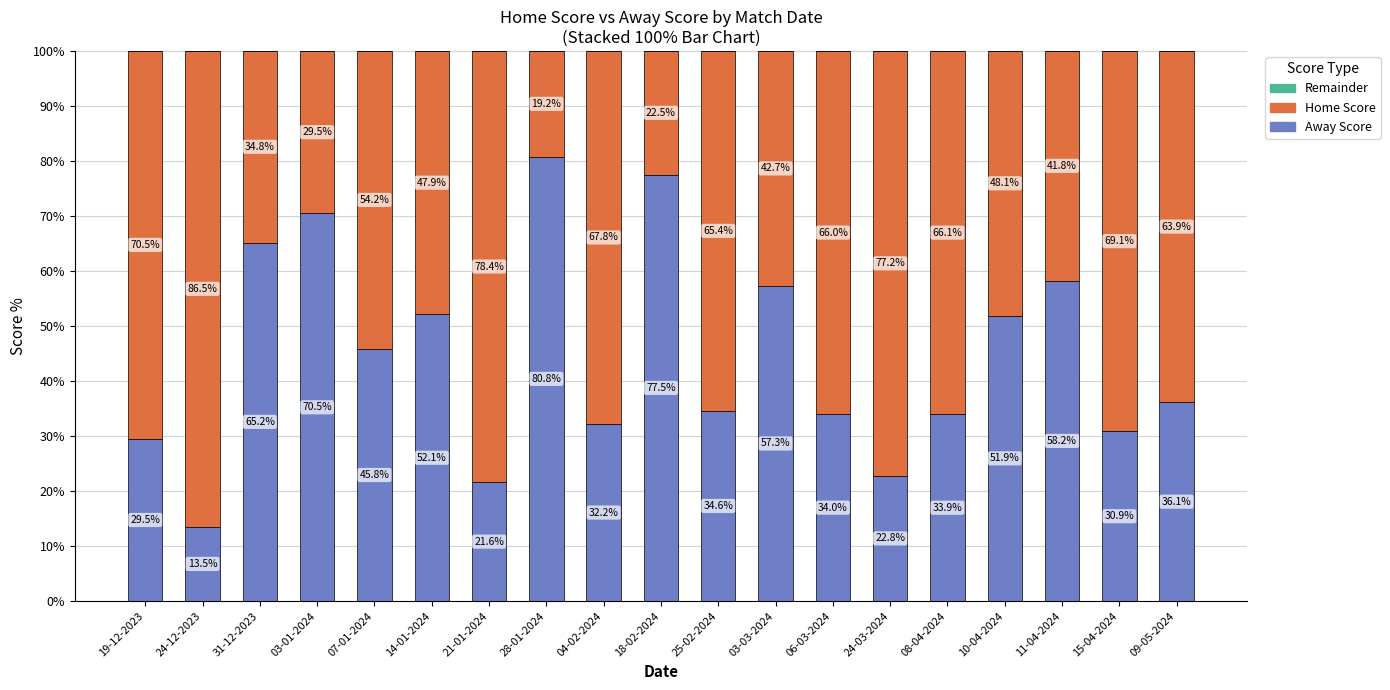

The Away Score series shows 89.8 at 10-04-2024. True or false?

False